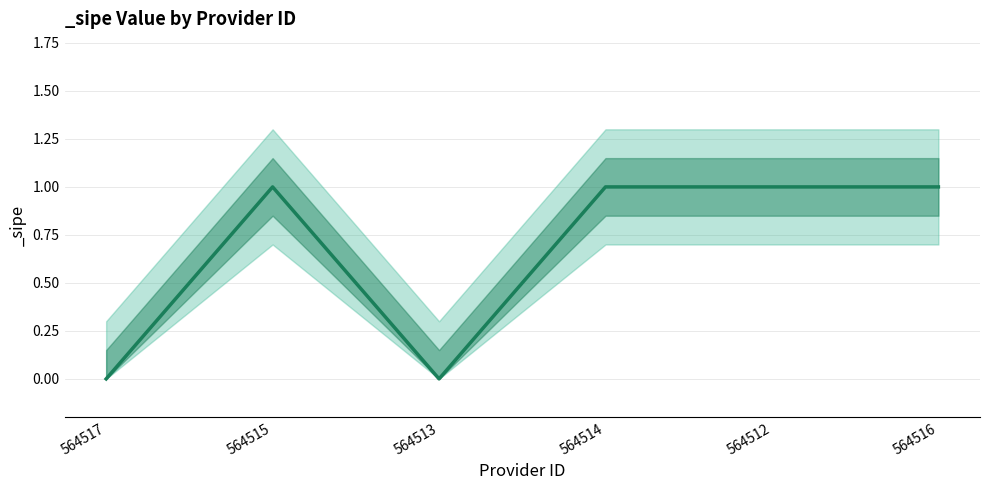

Is the value of _sipe at 564516 greater than the value of _sipe_upper at 564517?

Yes